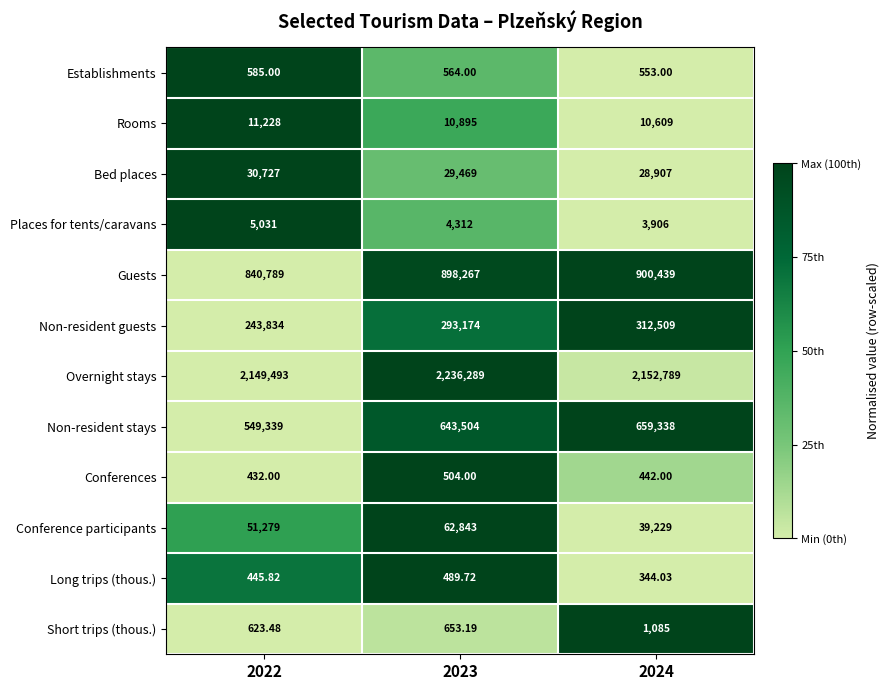

Which series has the widest spread of values?

Non-resident stays